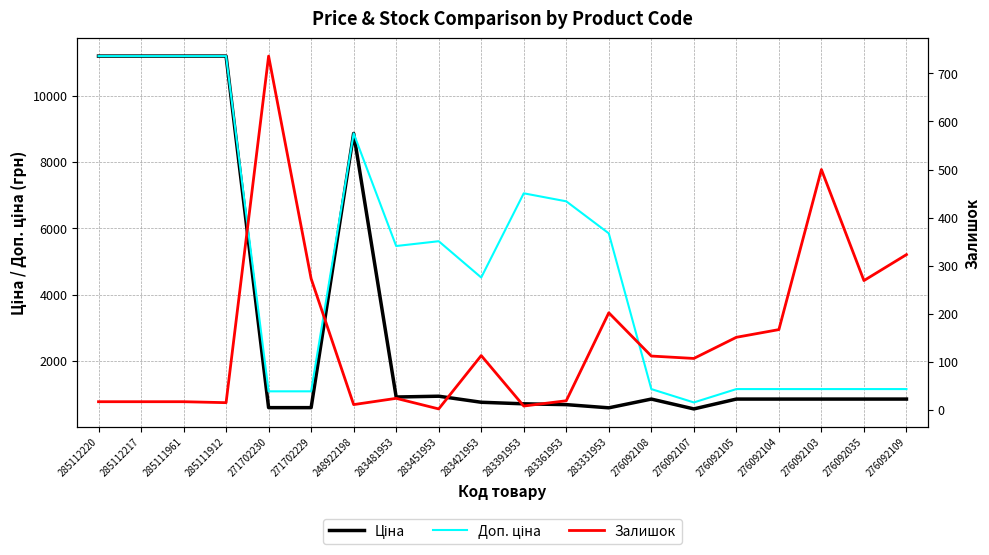

Rank the series by their maximum value, from lowest to highest.

Залишок, Ціна, Доп. ціна